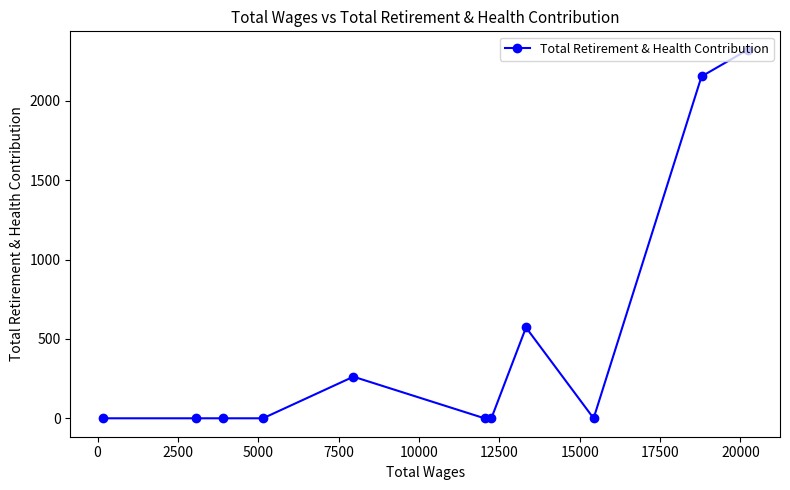

Reading left to right, extract all data points from this chart.

0	0	0	0	262	0	0	572	0	2153	2321